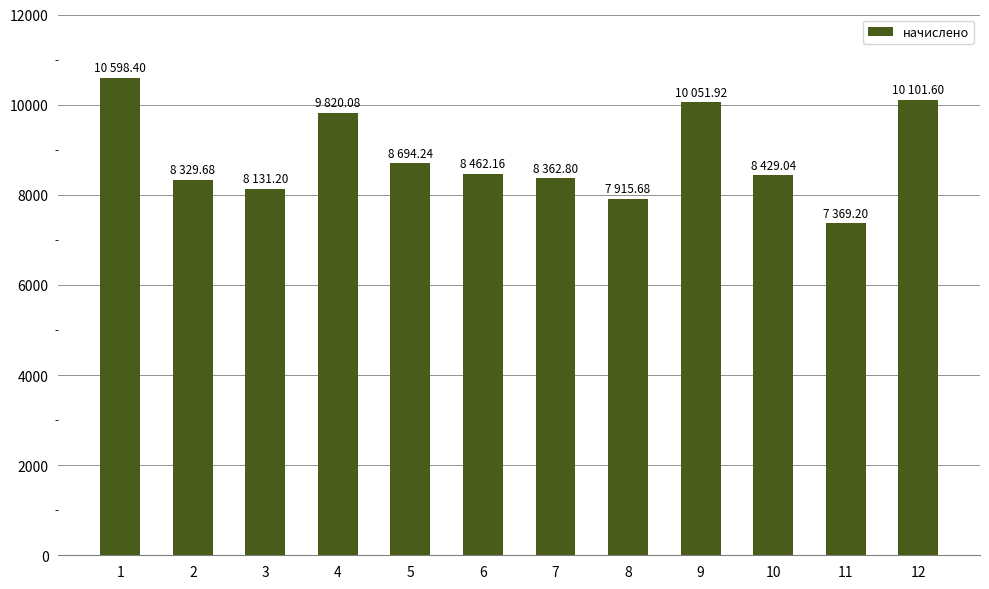

The chart shows a value of 12466.9 at 2. True or false?

False